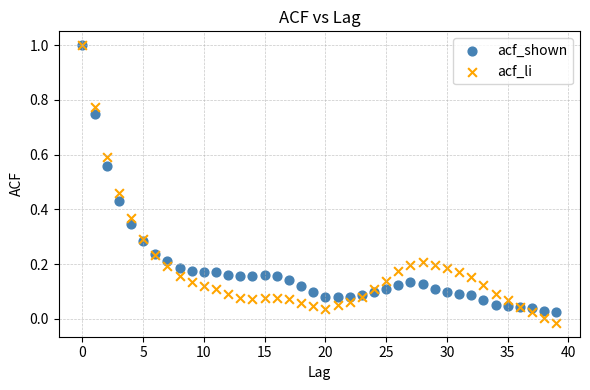

What are all the series names shown in the legend?

acf_shown, acf_li